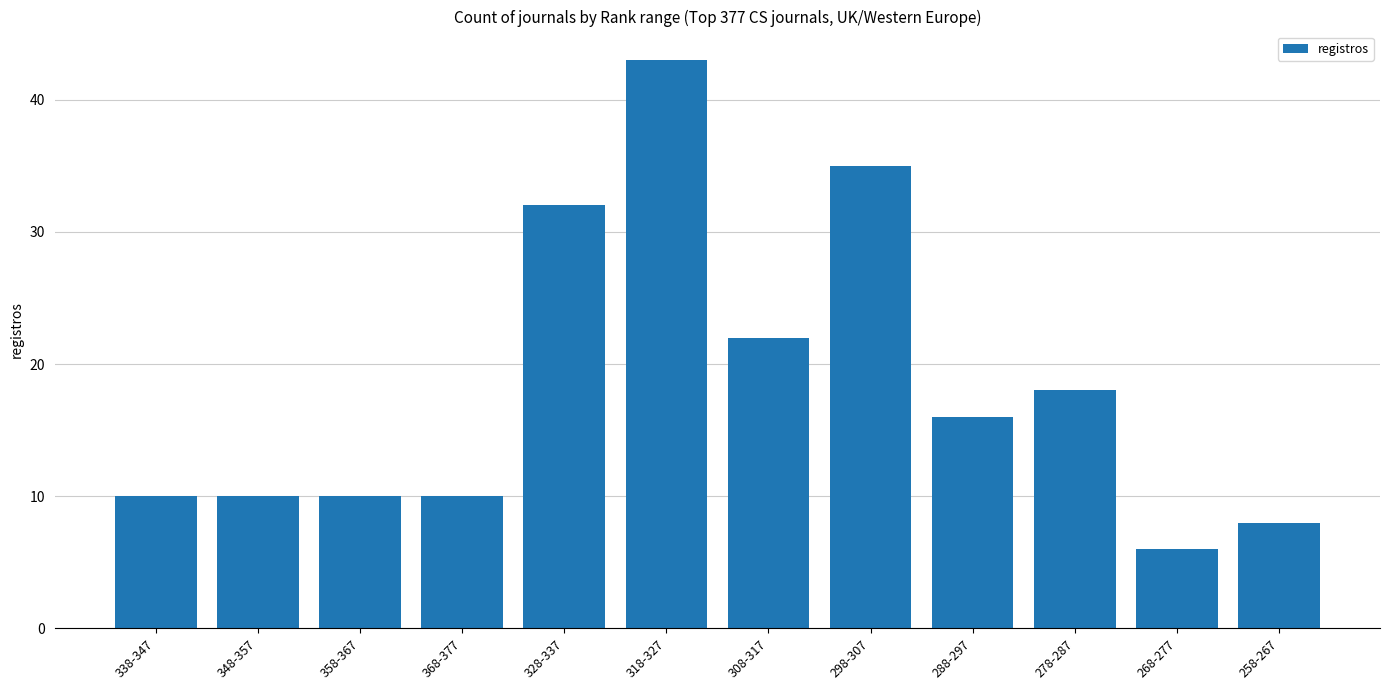

Does the chart contain stacked bars?

No